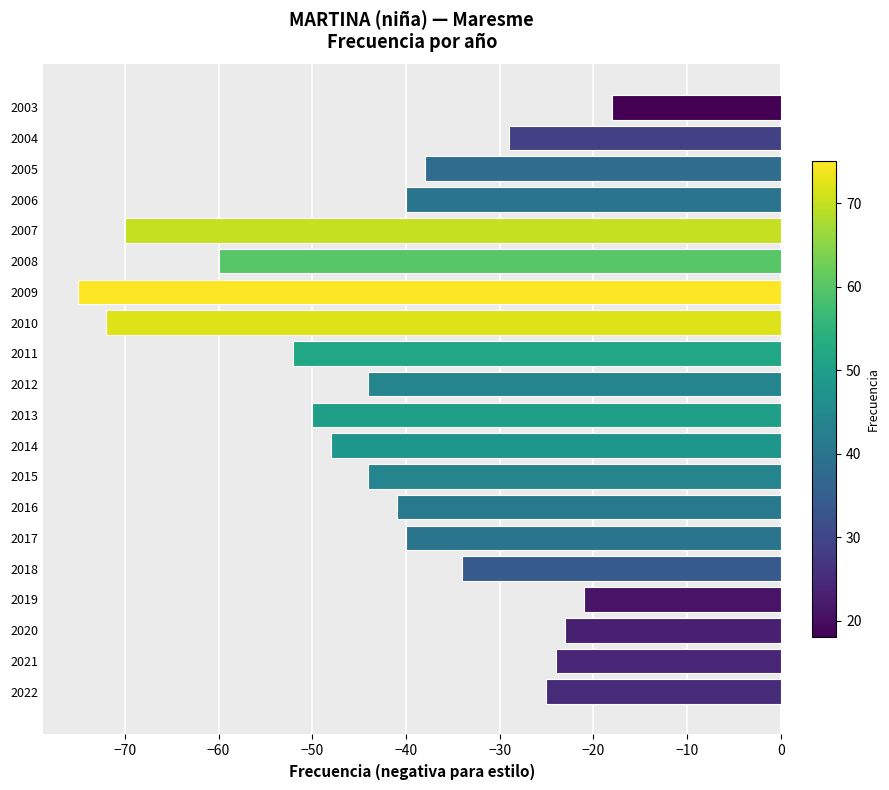

What is the minimum value shown in the chart?

-75